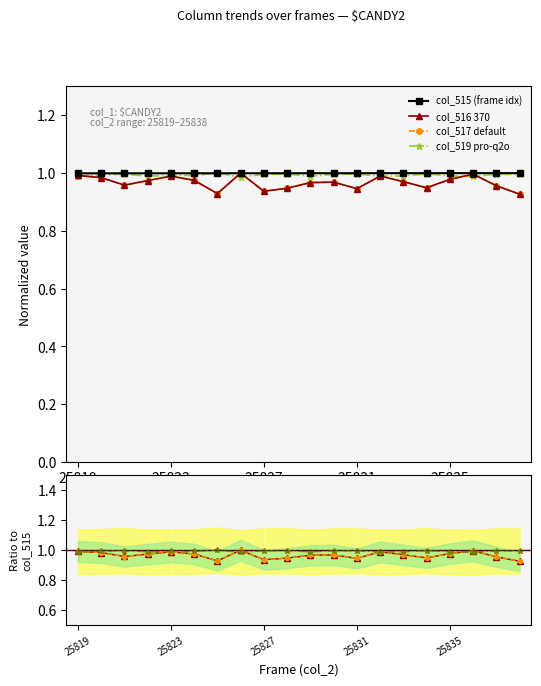

At how many categories does at least one series exceed 0?

20